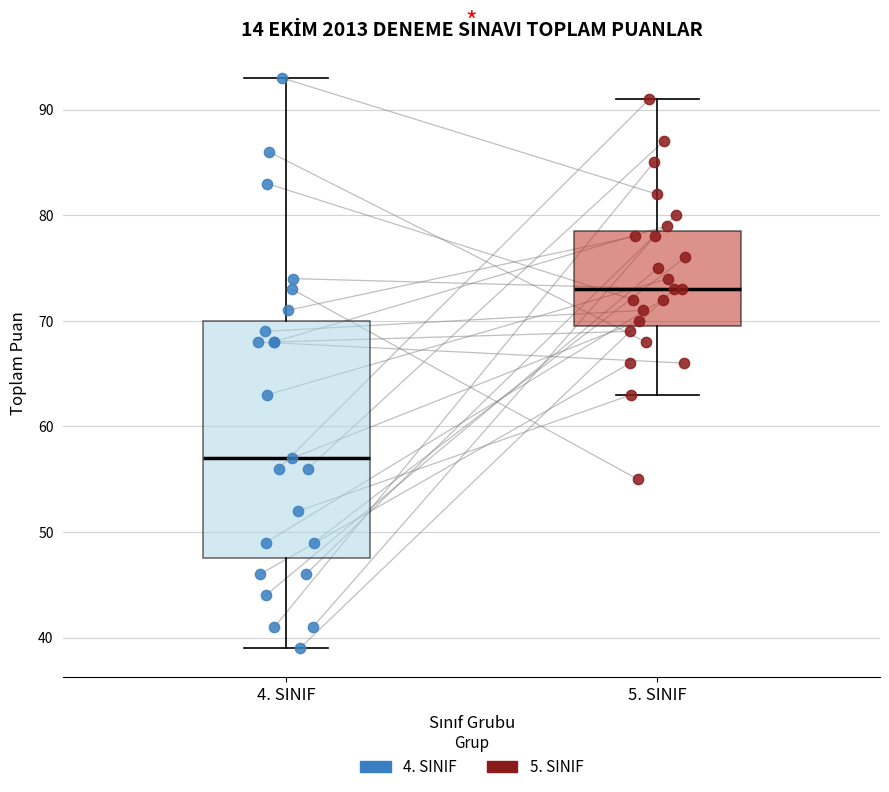

Where is the upper edge of the box for 4. SINIF on the y-axis? The values are not printed on the chart, so give them approximately, as read against the axis.

70